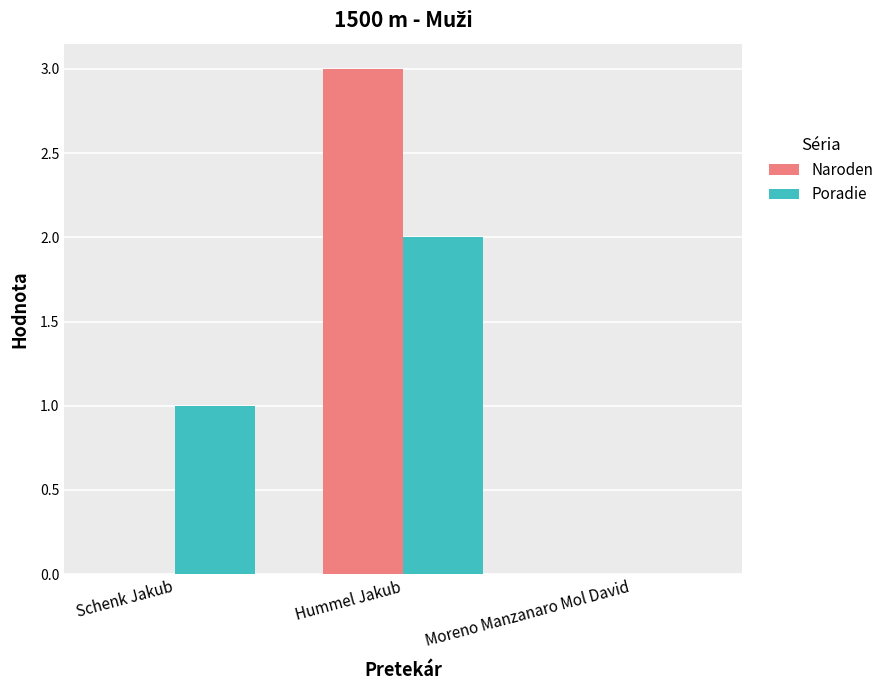

What is the highest value of the Naroden series?

3